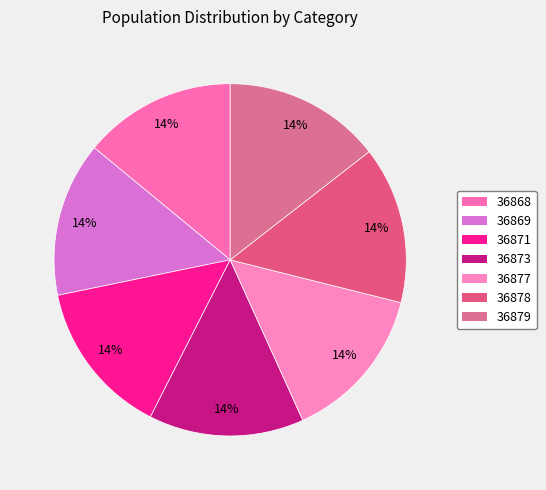

Combined, what portion of the pie is 36868 and 36869?

28.2%